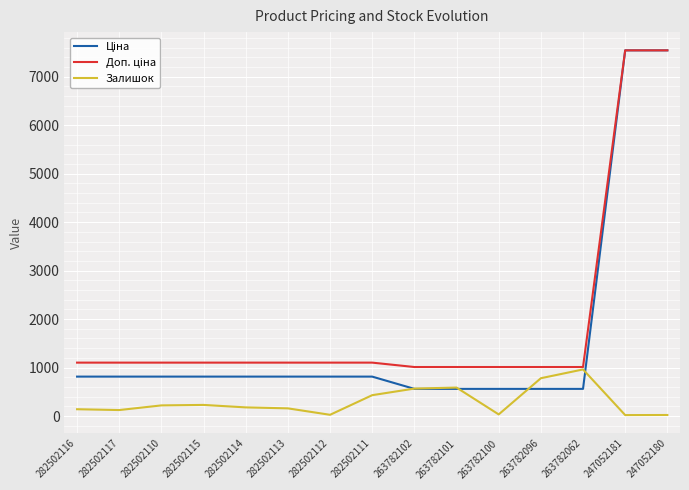

What is the highest value of the Залишок series?

961.0